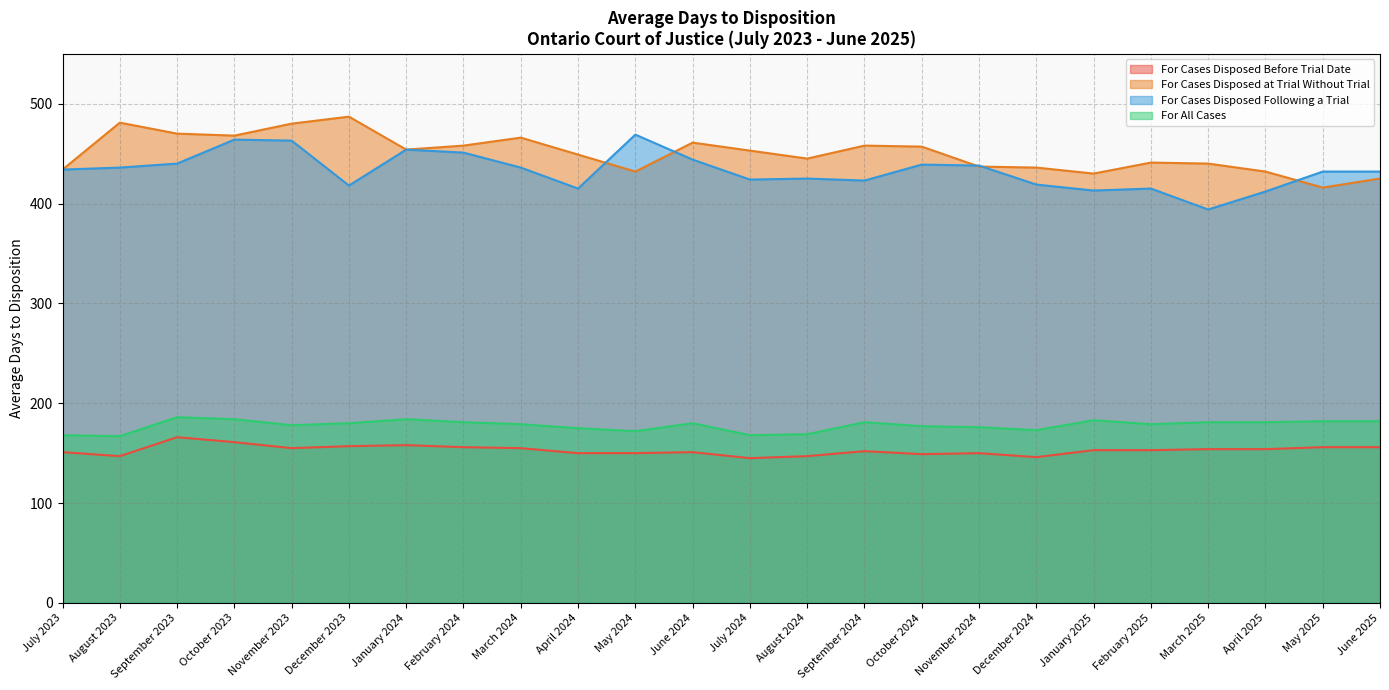

List the labels in order of For Cases Disposed Following a Trial value, smallest first.

March 2025, April 2025, January 2025, April 2024, February 2025, December 2023, December 2024, September 2024, July 2024, August 2024, May 2025, June 2025, July 2023, August 2023, March 2024, November 2024, October 2024, September 2023, June 2024, February 2024, January 2024, November 2023, October 2023, May 2024